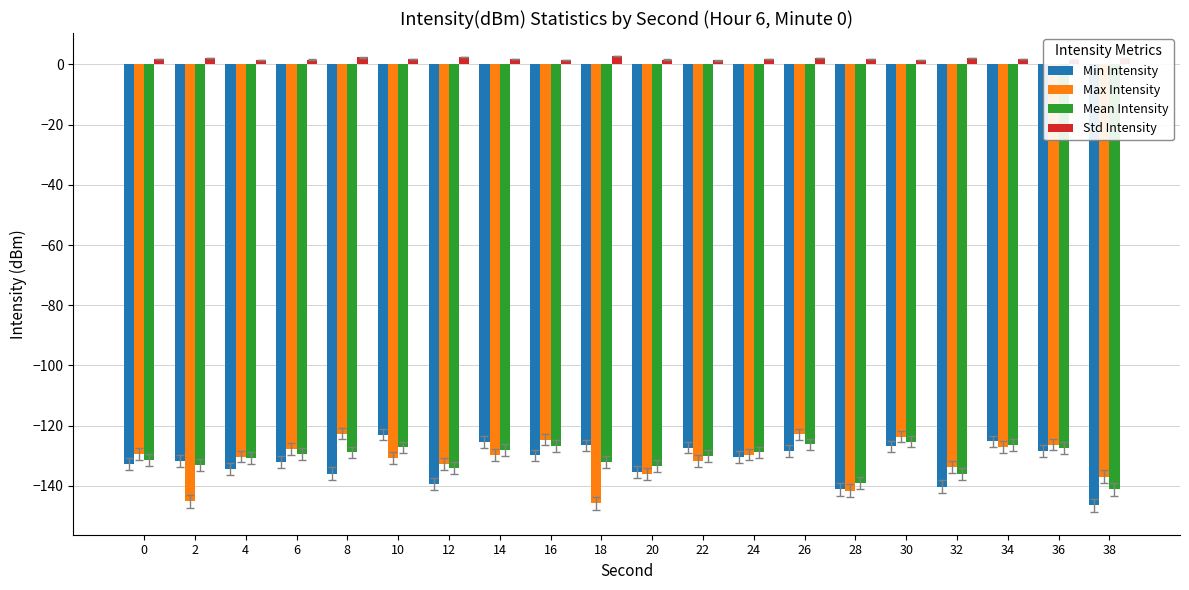

True or false: Max Intensity has a value of -129.8 at 14.

True